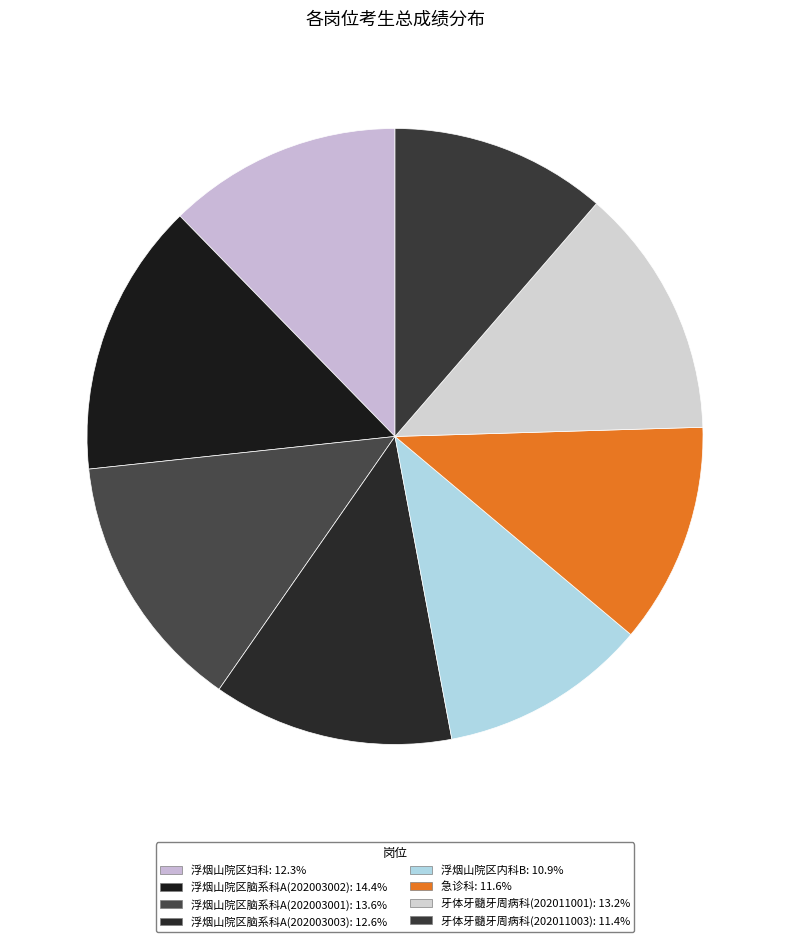

How many segments does this pie chart have?

8